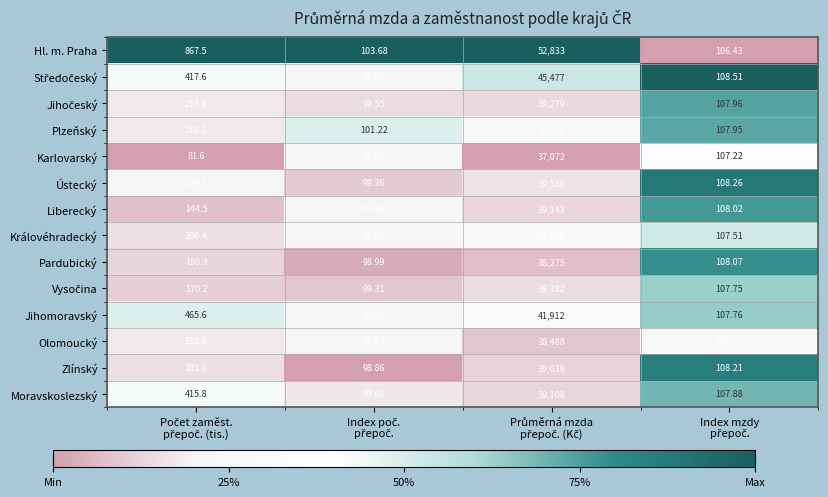

Which series has the largest total across all categories?

Hl. m. Praha